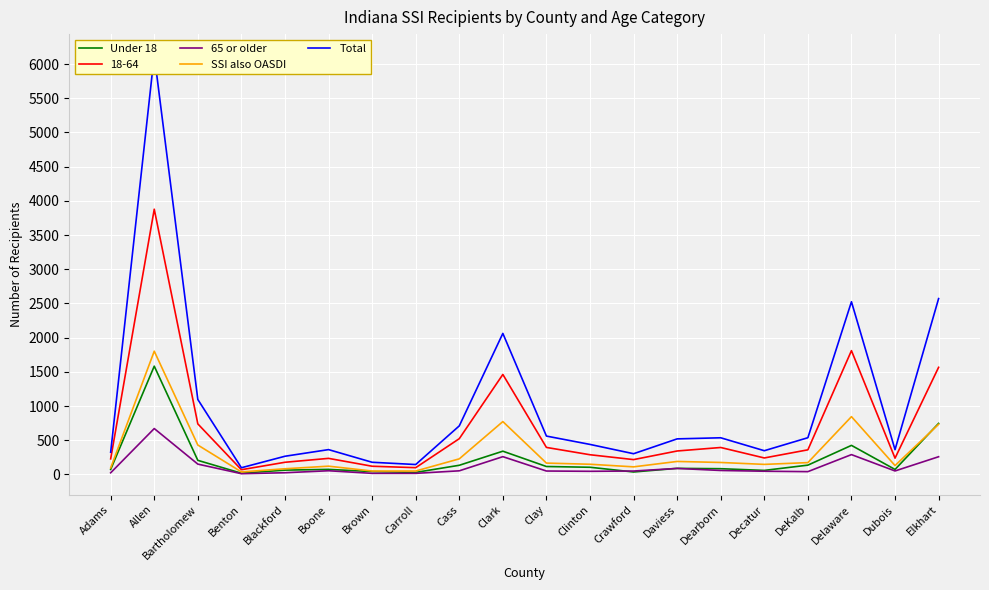

At which label does Total reach its minimum?

Benton